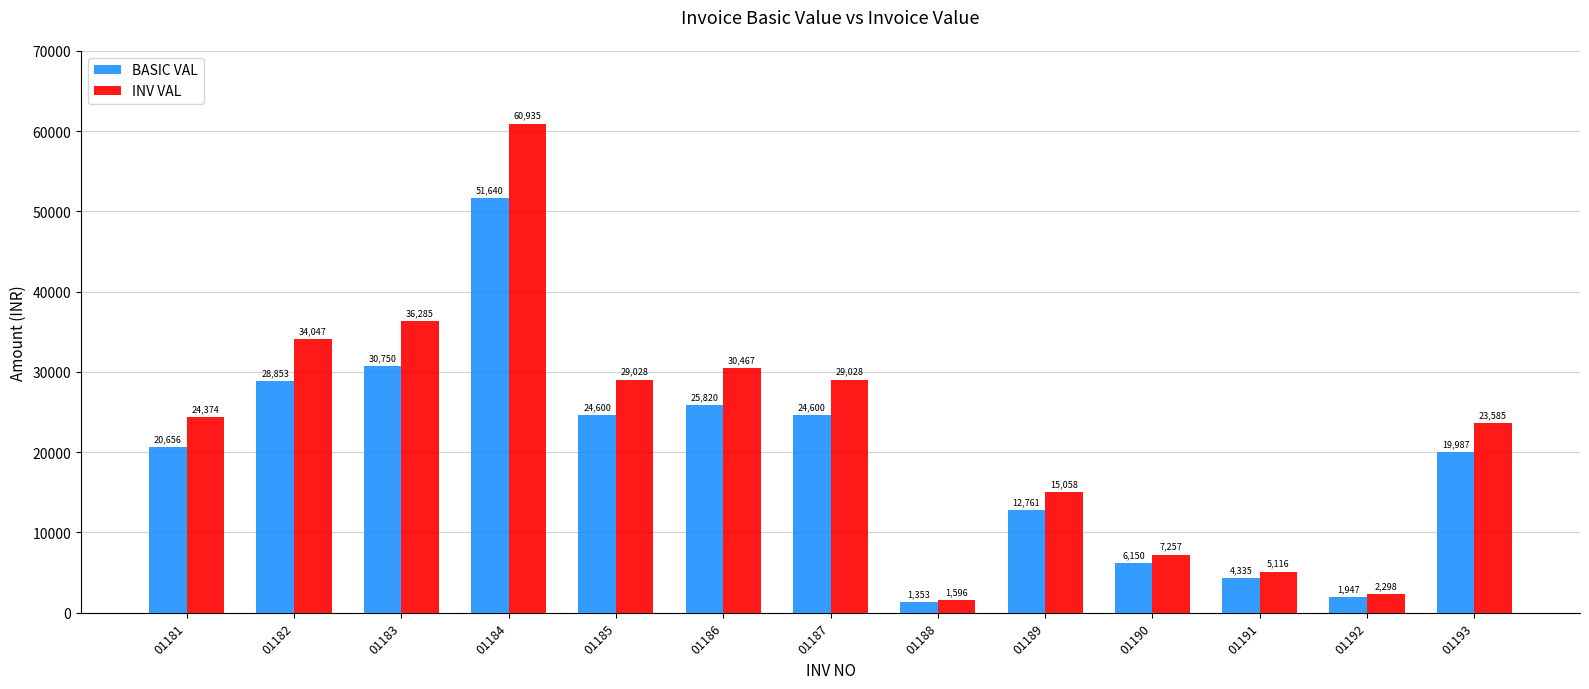

What is the difference between the maximum and minimum values in the INV VAL series?

59338.7